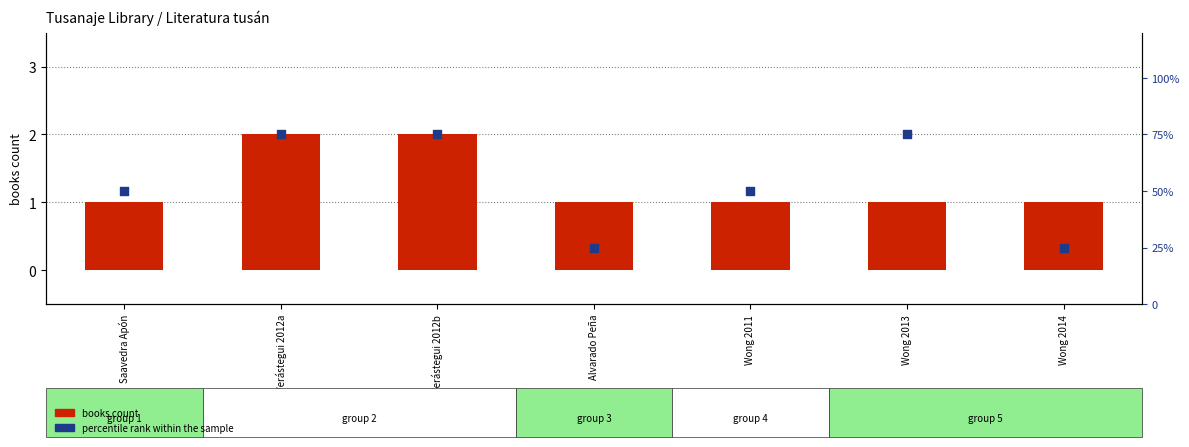

At how many categories does at least one series exceed 66?

3